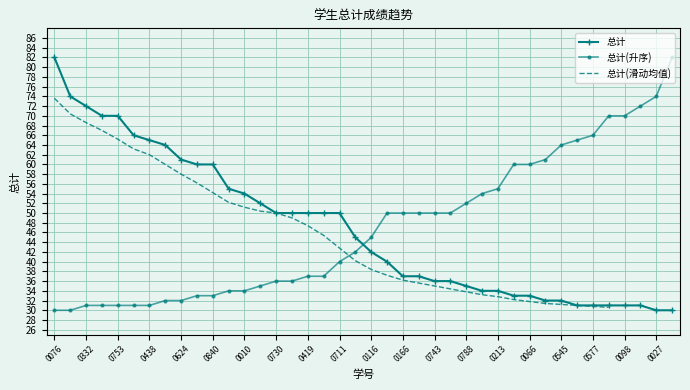

True or false: 总计 and 总计(升序) intersect in this chart.

True